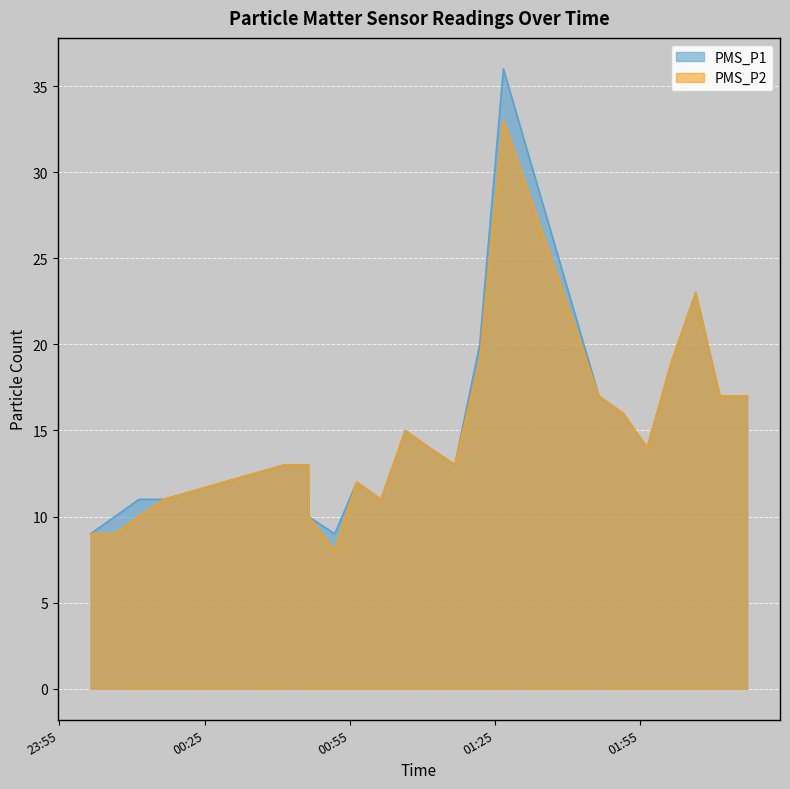

List the series in order of their overall mean, highest first.

PMS_P1, PMS_P2